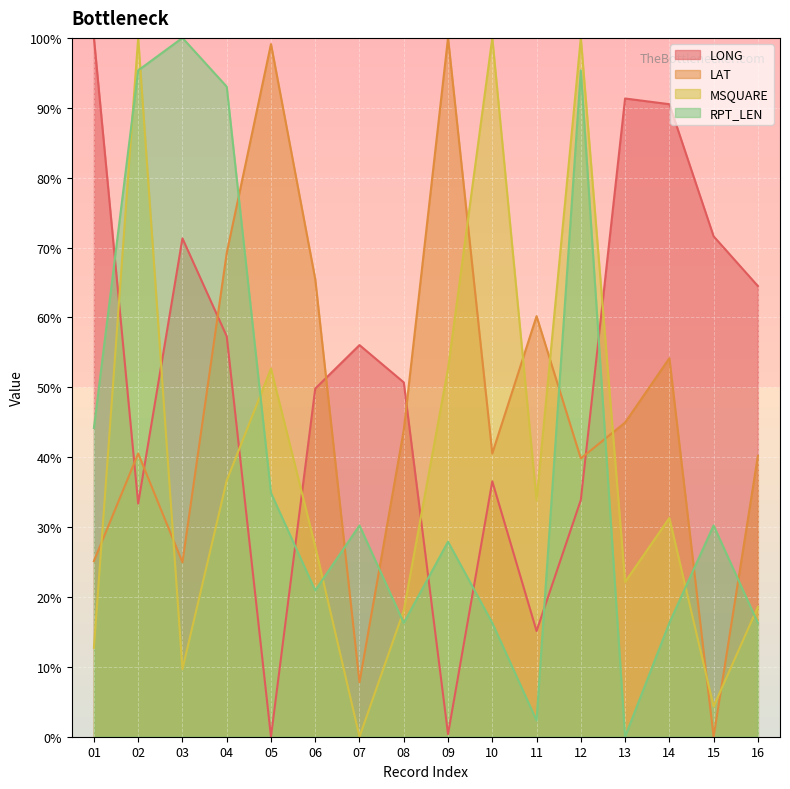

Where is LAT nearest to the value 50?

14